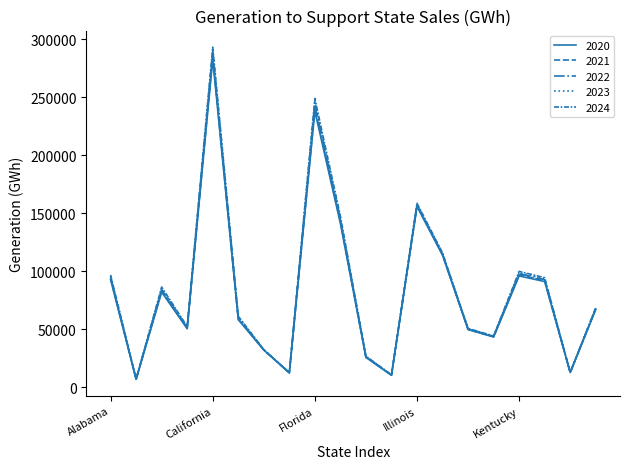

True or false: 2022 and 2020 intersect in this chart.

False